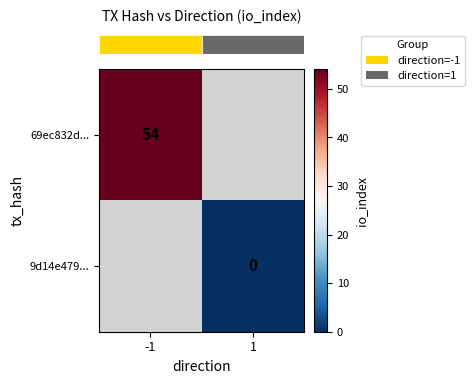

At which label does row_1 reach its peak?

-1